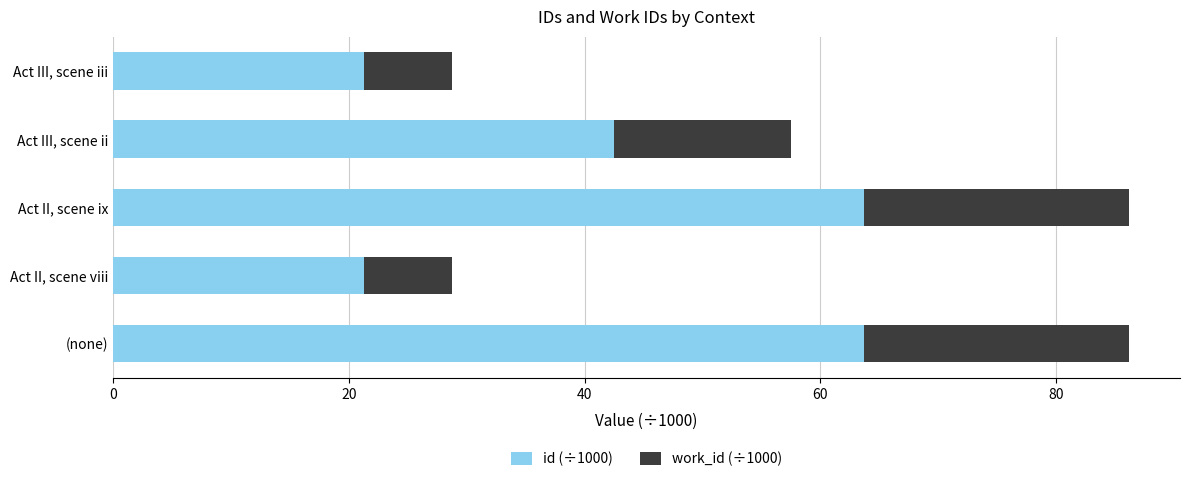

The id (÷1000) series shows 29.6 at Act II, scene ix. True or false?

False